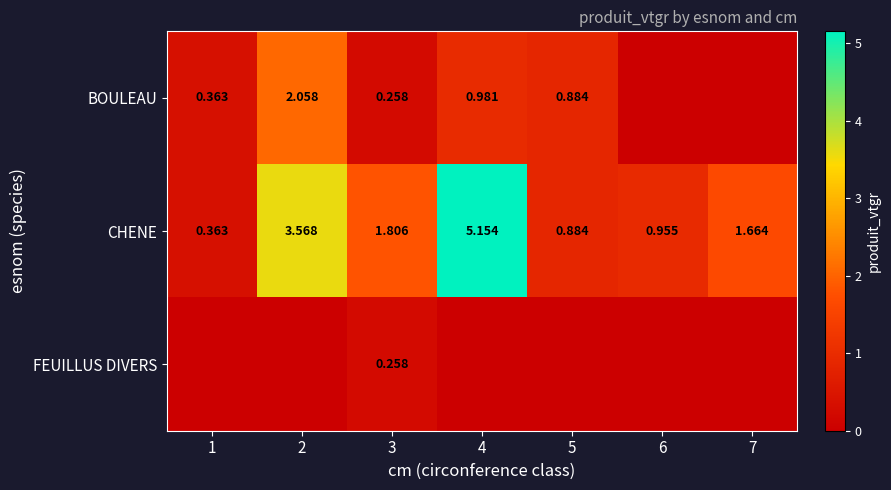

Is the value of BOULEAU at 2 greater than the value of CHENE at 1?

Yes